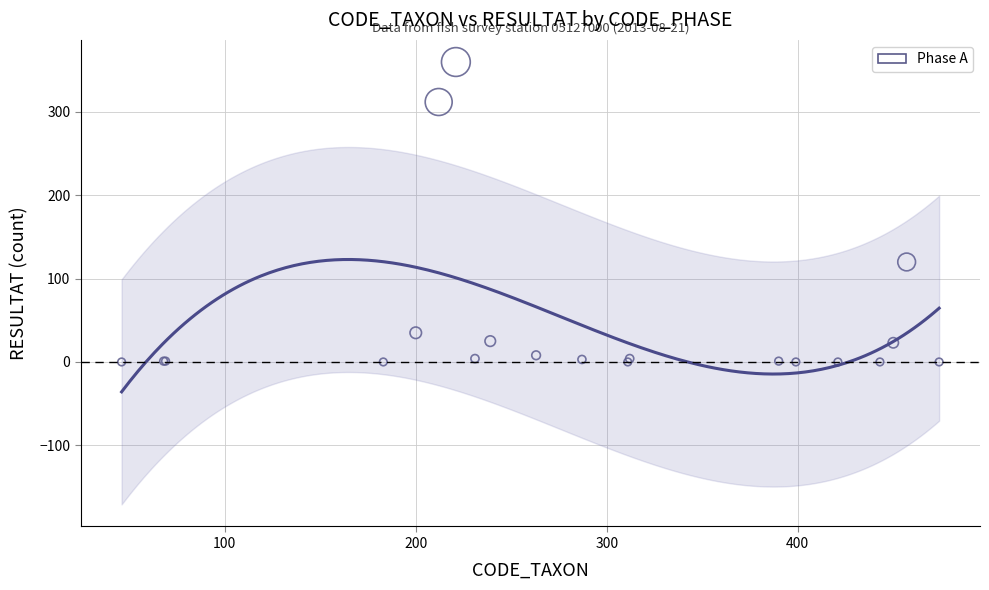

What Y value in the scatter plot is closest to 180?

120